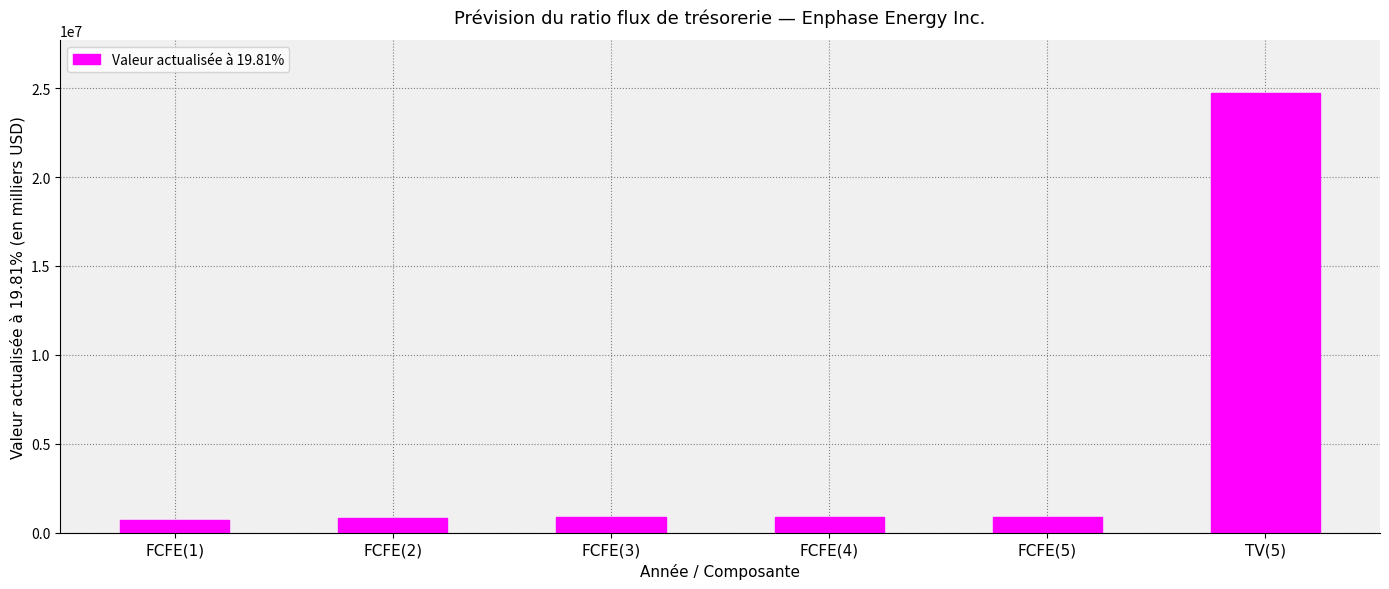

Which category has the highest value across all series?

TV(5)